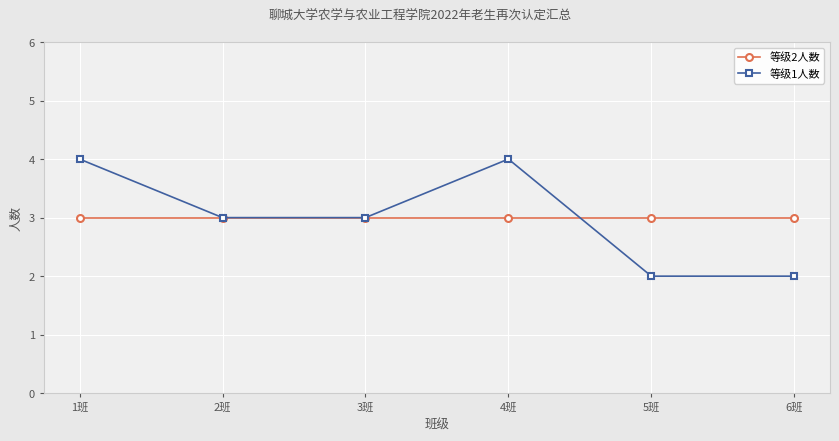

What is the label of the 2nd point from the left?

2班